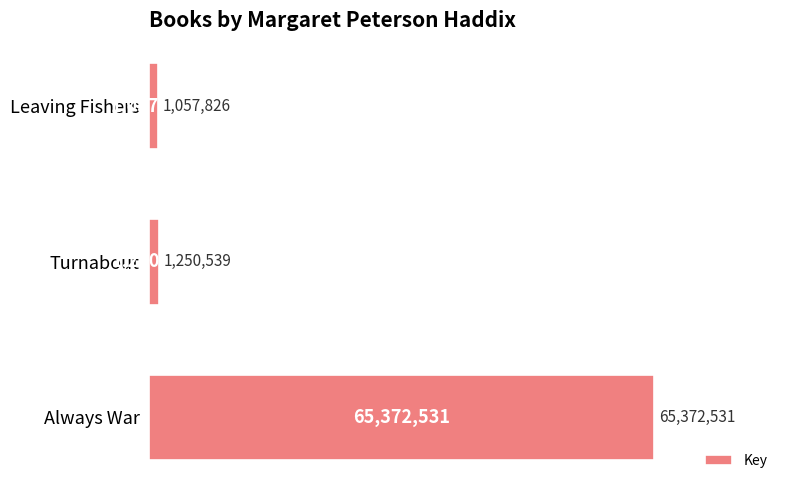

Does the chart contain stacked bars?

No